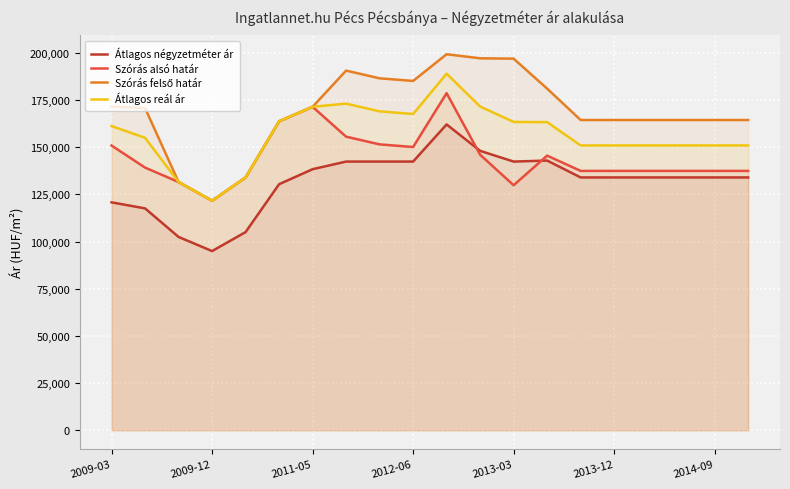

True or false: Átlagos reál ár and Átlagos négyzetméter ár cross at least once.

False